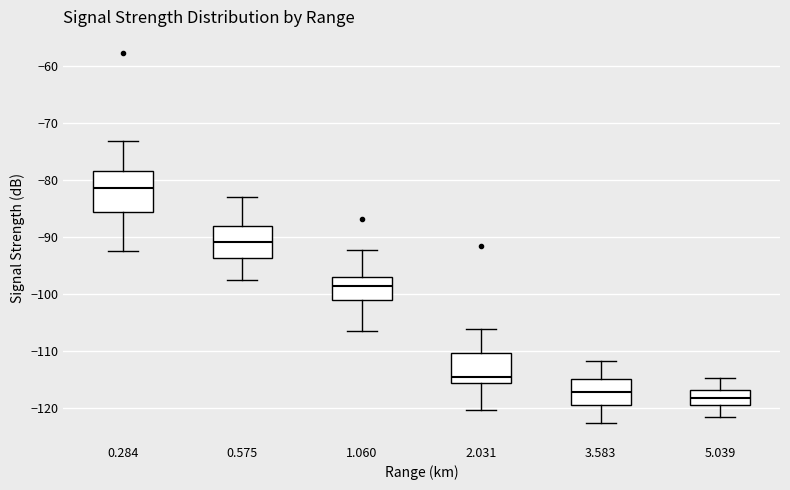

Where does the median line of the box at x = 3.583 sit on the y-axis? The values are not printed on the chart, so give them approximately, as read against the axis.

-117